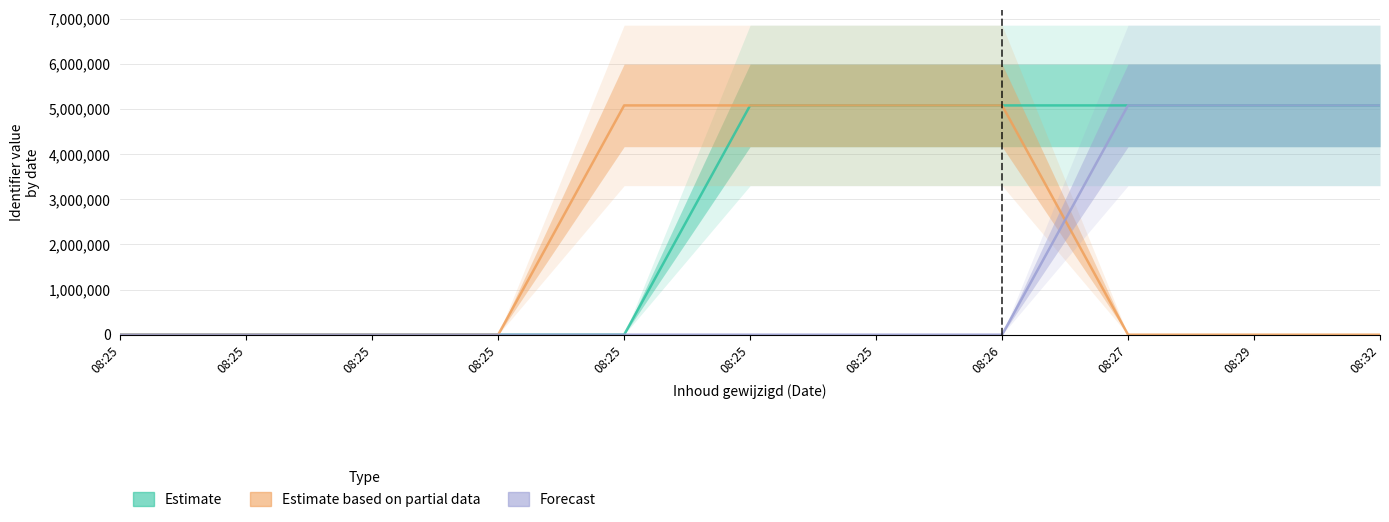

Does the chart have visible grid lines?

Yes